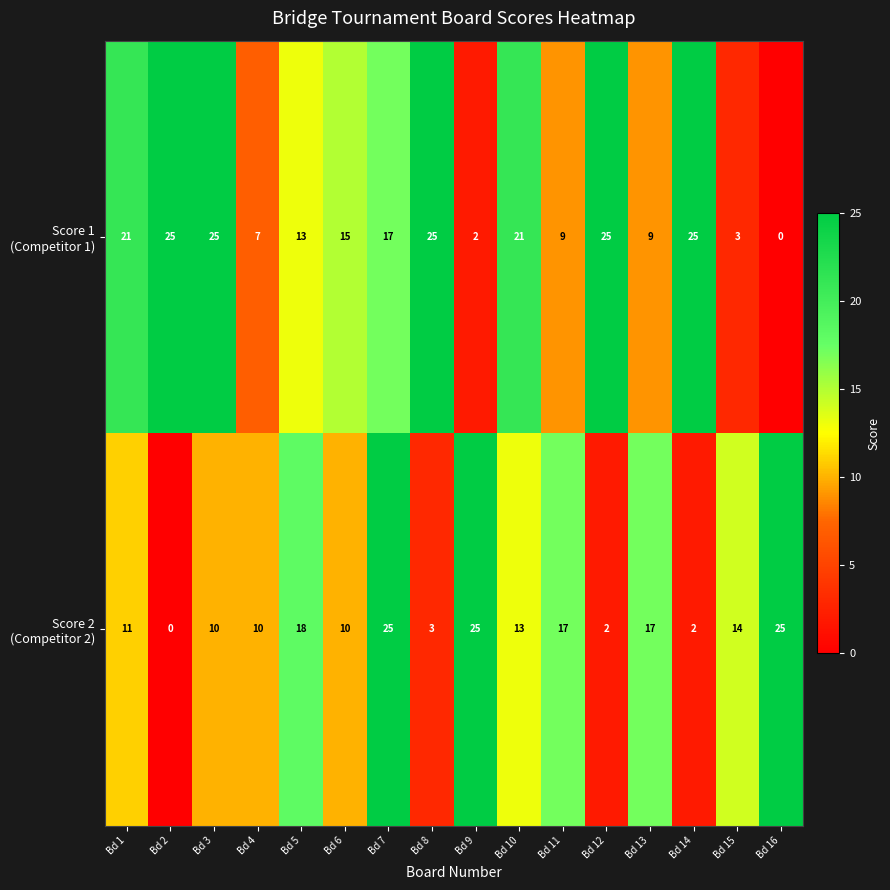

What is the greatest value displayed?

25